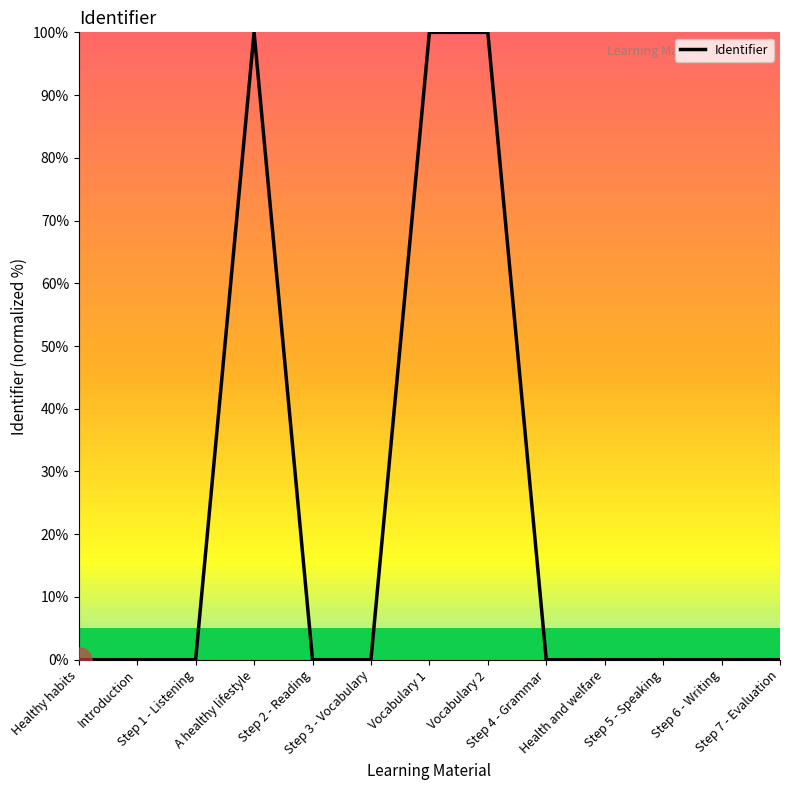

What is the sum of the values at Healthy habits and A healthy lifestyle?

100.0